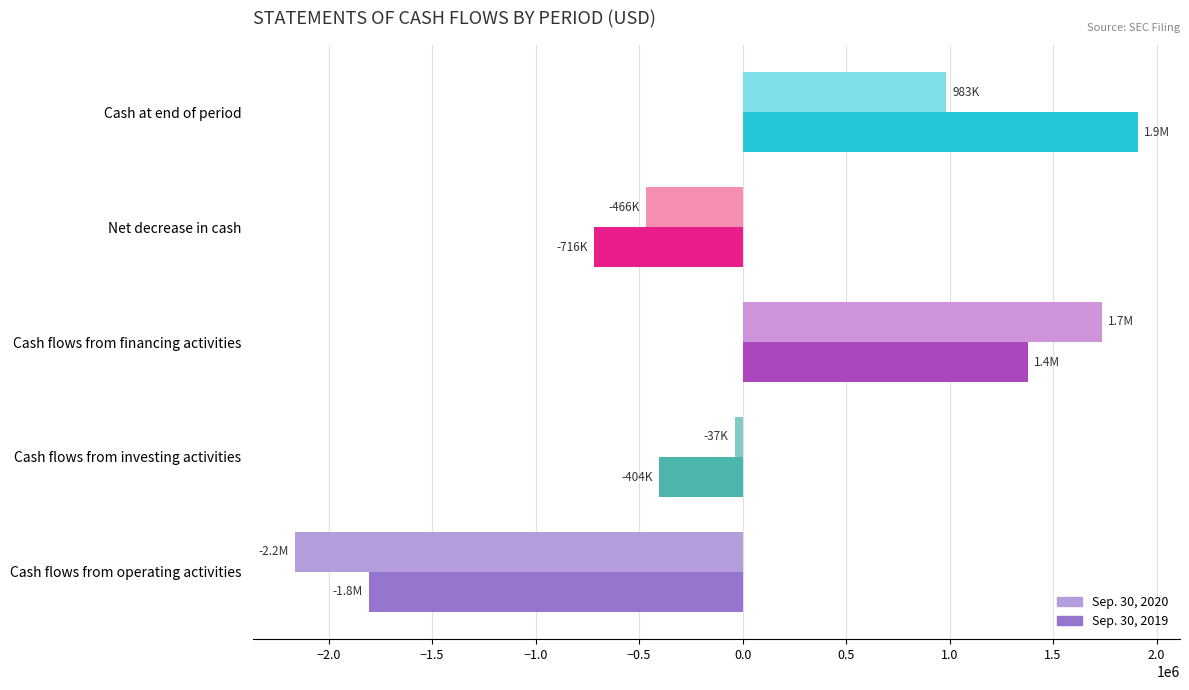

Is the value of Sep. 30, 2020 at Cash at end of period greater than the value of Sep. 30, 2019 at Cash at end of period?

No